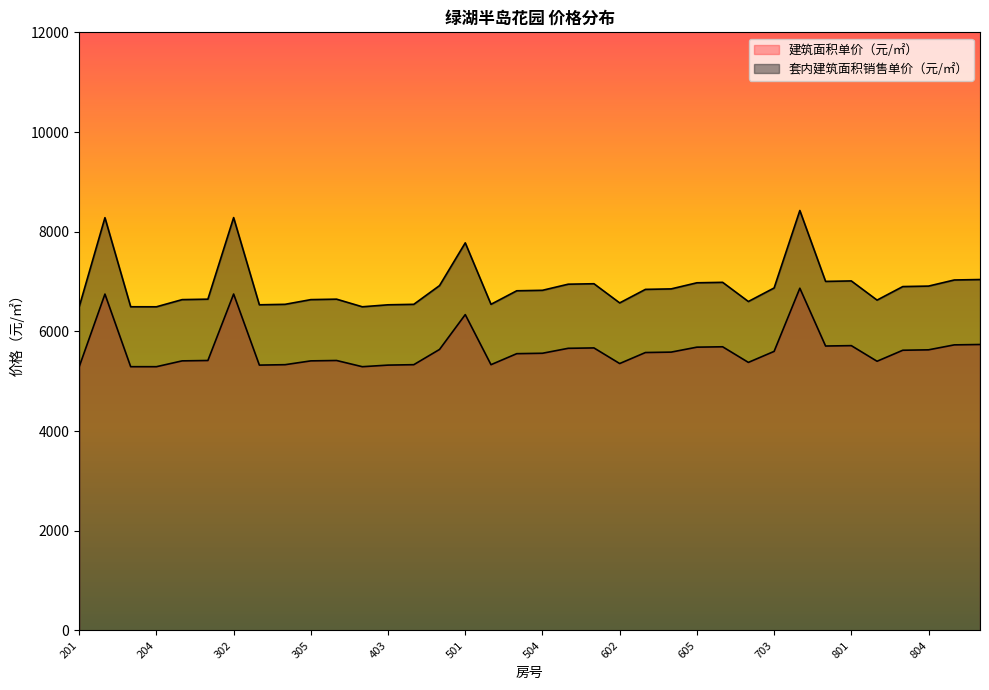

Which series has the largest total across all categories?

套内建筑面积销售单价（元/㎡）